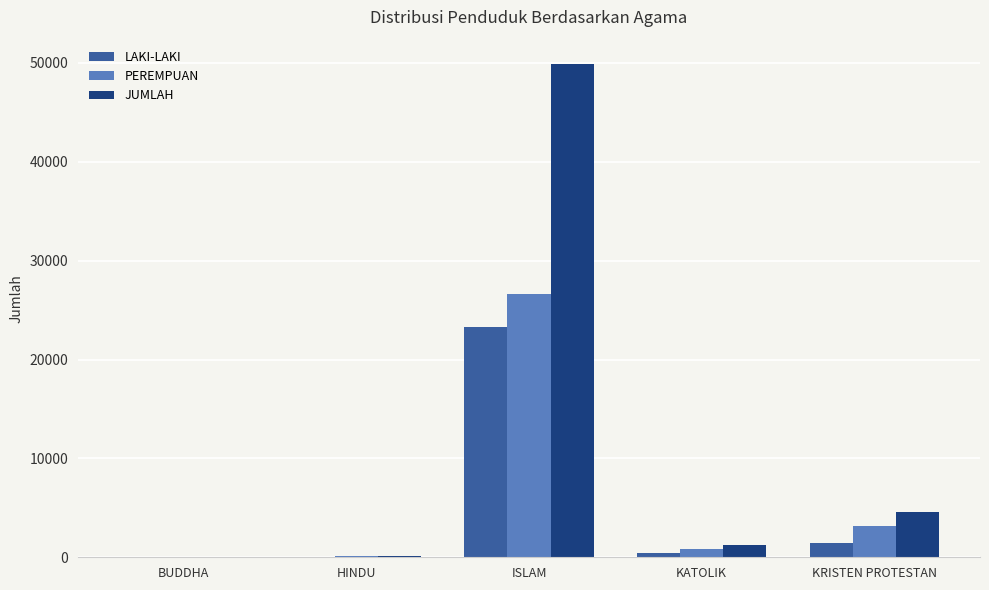

Where is LAKI-LAKI nearest to the value 11654?

KRISTEN PROTESTAN